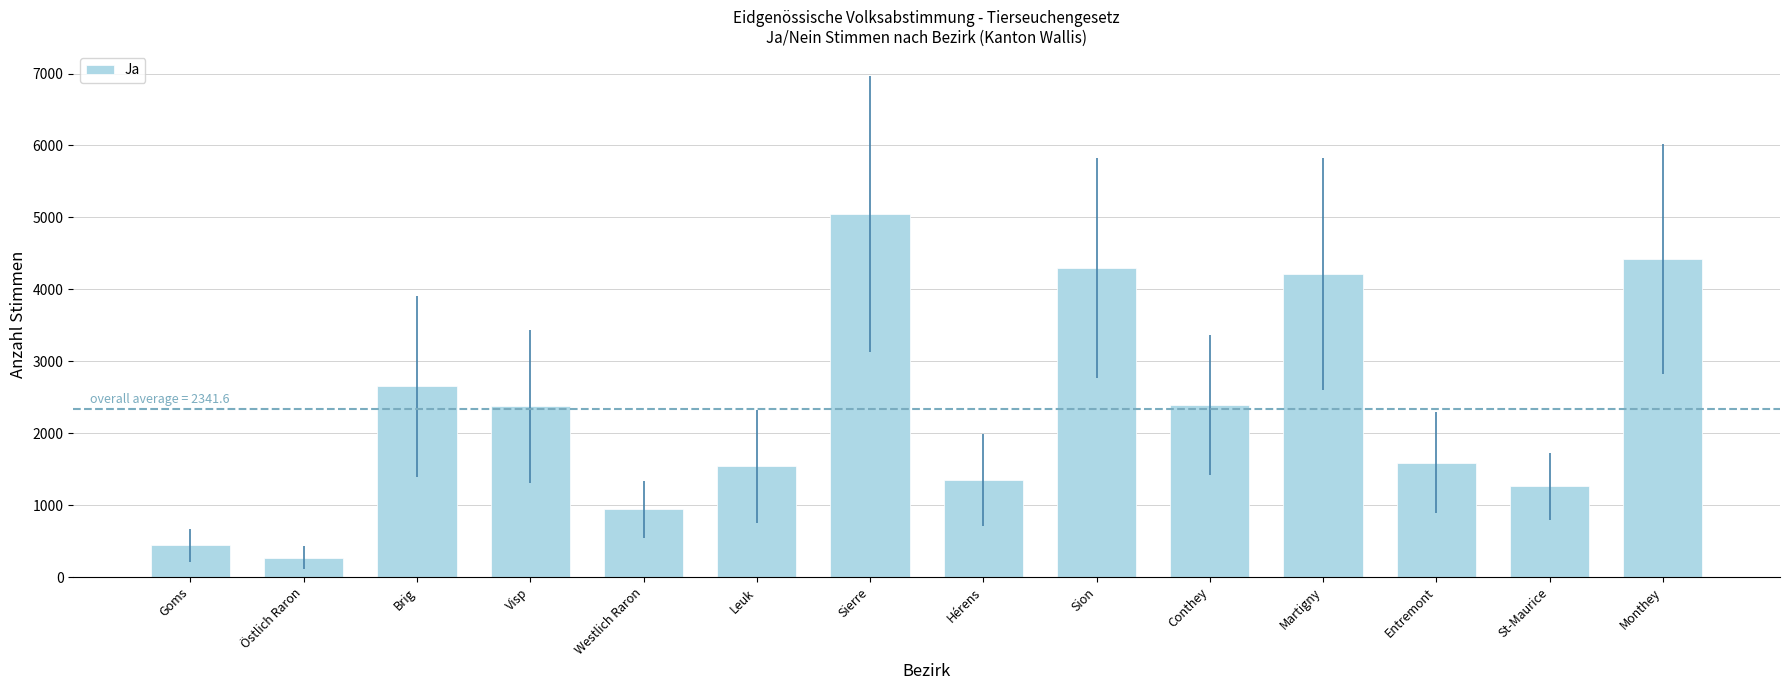

True or false: the data shows 1539 at Leuk.

True